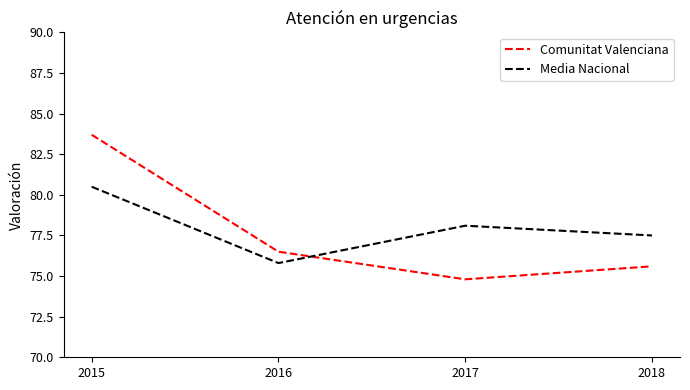

At 2015, list the series in order from smallest to largest.

Media Nacional, Comunitat Valenciana